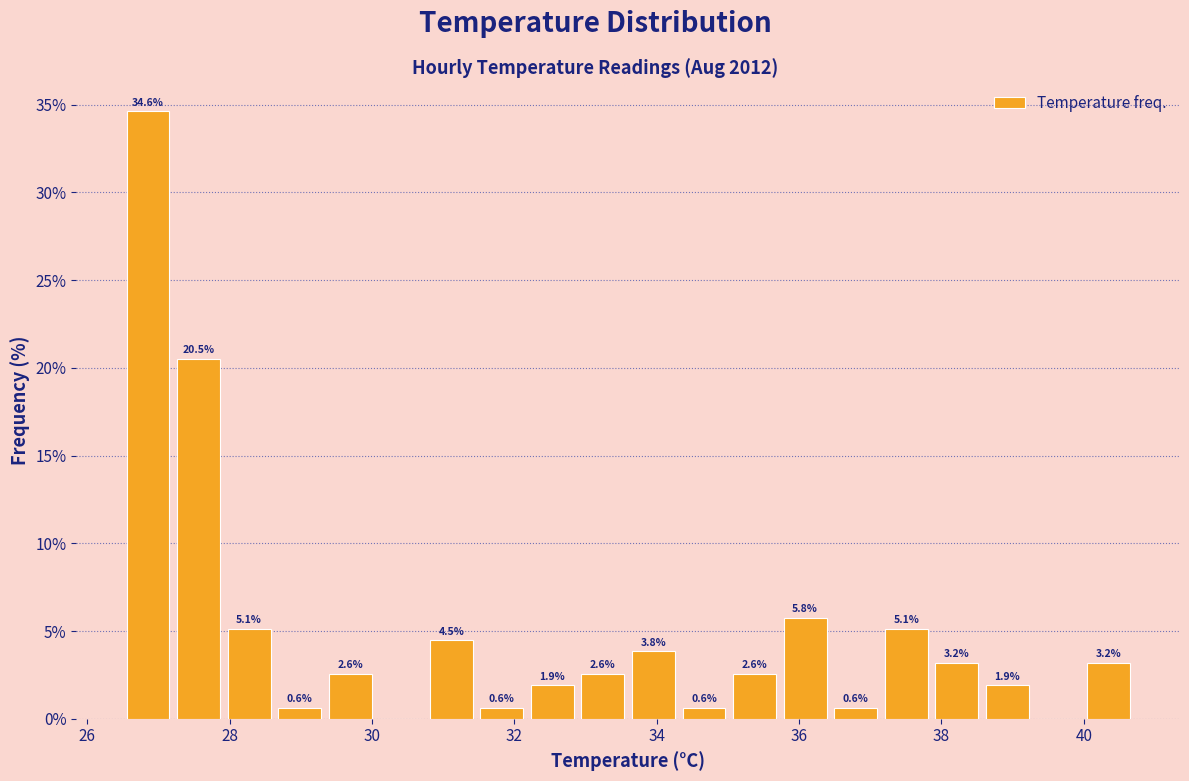

Around what value on the x-axis is the tallest bar? Give the approximate position of its centre, as read against the axis.

26.8